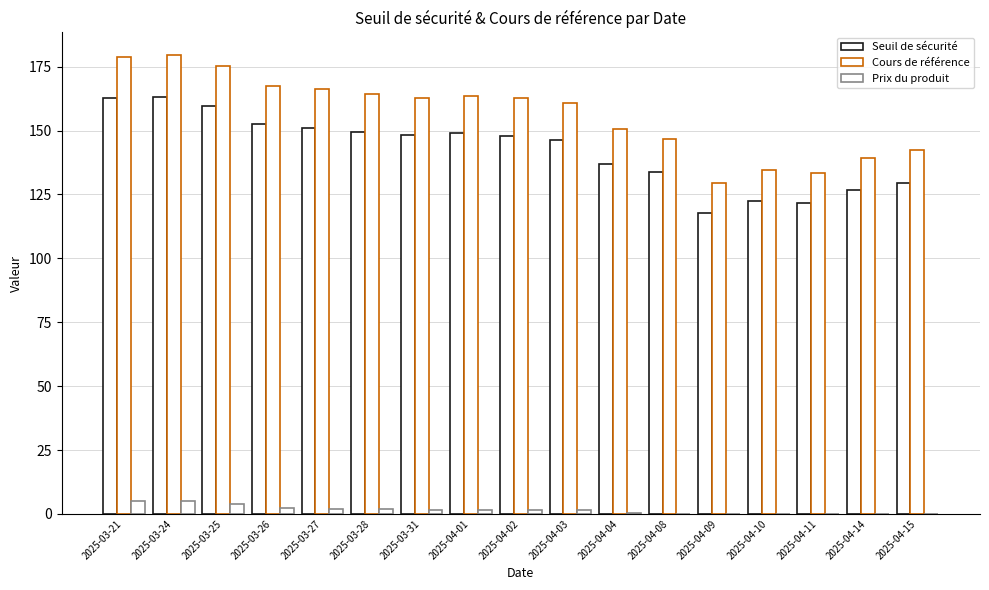

What is the difference between the Seuil de sécurité values at 2025-04-10 and 2025-04-11?

1.0